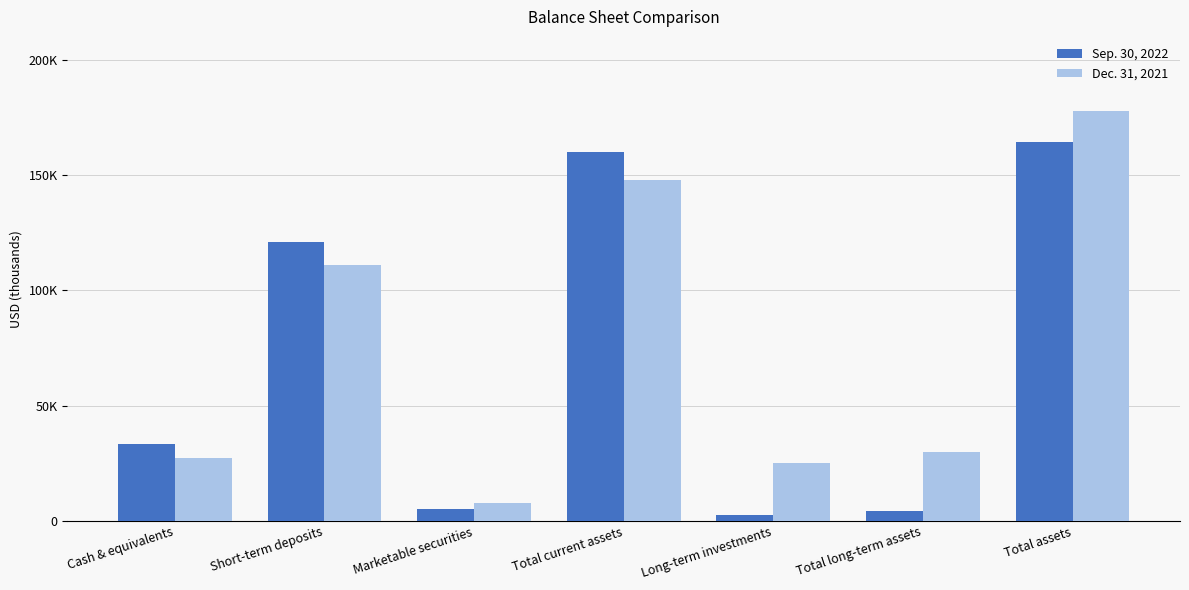

Which series changed the most between Short-term deposits and Total assets?

Dec. 31, 2021